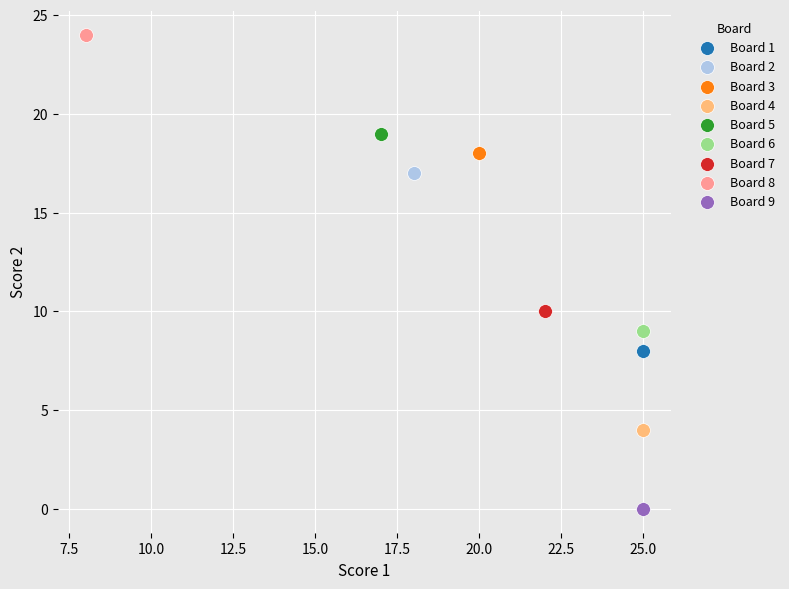

What are all the series names shown in the legend?

Board 1, Board 2, Board 3, Board 4, Board 5, Board 6, Board 7, Board 8, Board 9